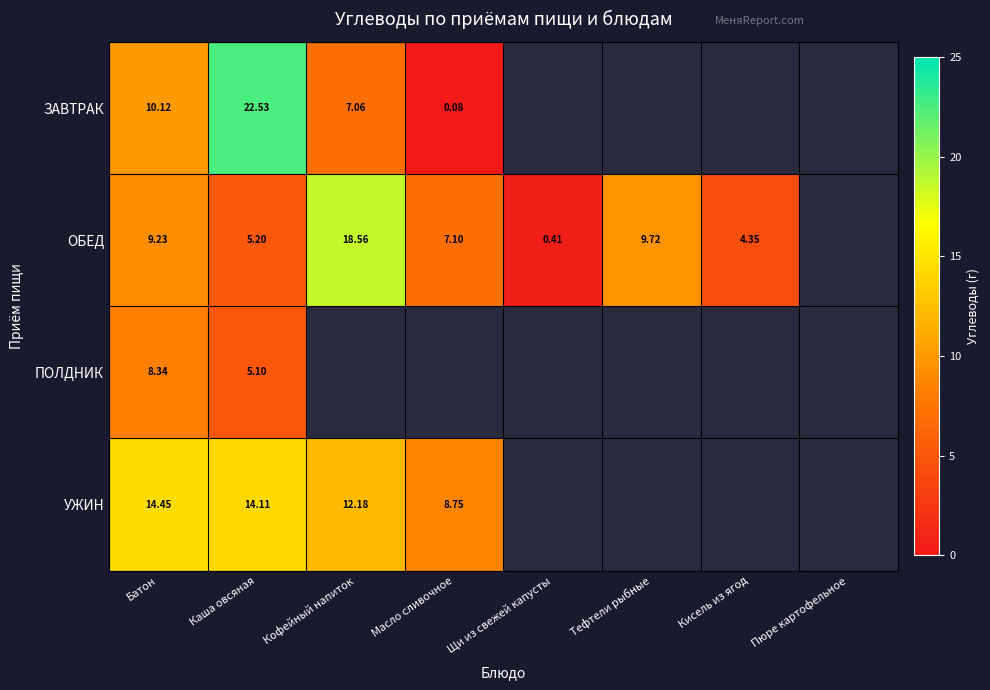

Rank the categories by УЖИН value from highest to lowest.

Батон, Каша овсяная, Кофейный напиток, Масло сливочное, Щи из свежей капусты, Тефтели рыбные, Кисель из ягод, Пюре картофельное